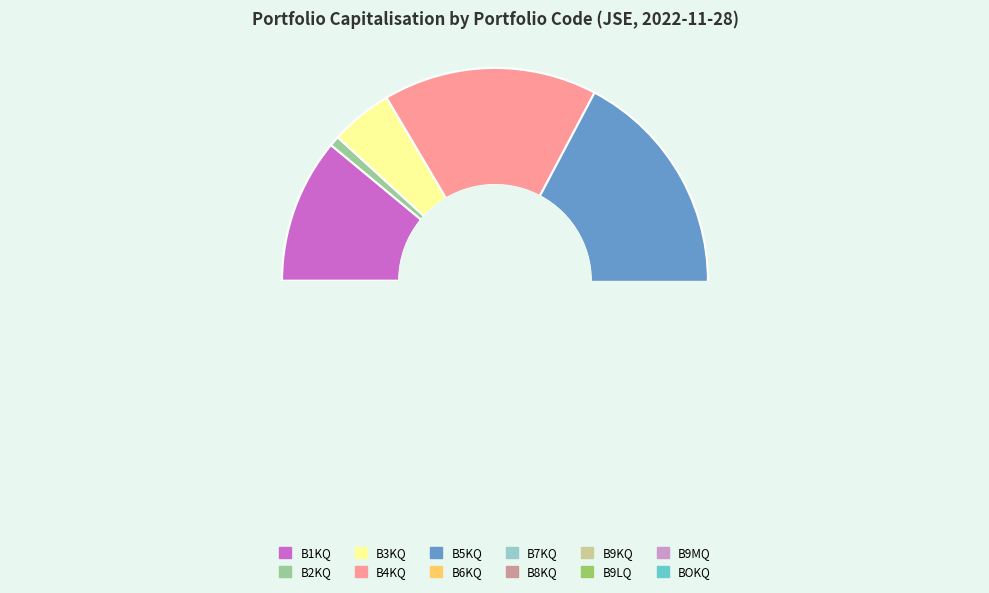

To the nearest percent, what is the difference between the B9KQ and B5KQ slice percentages?

31%